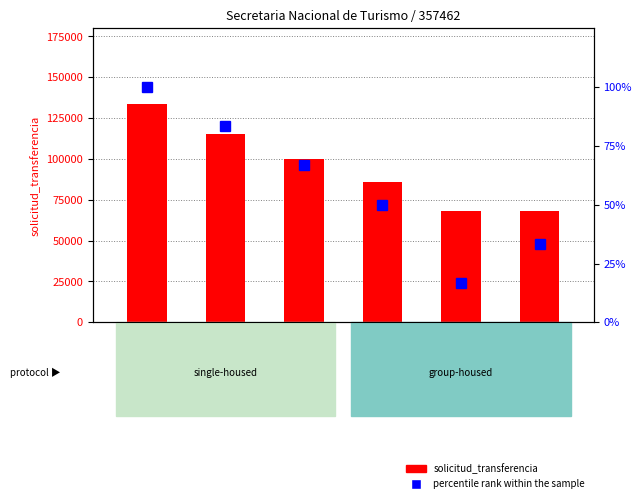

At how many categories does at least one series exceed 43270?

6